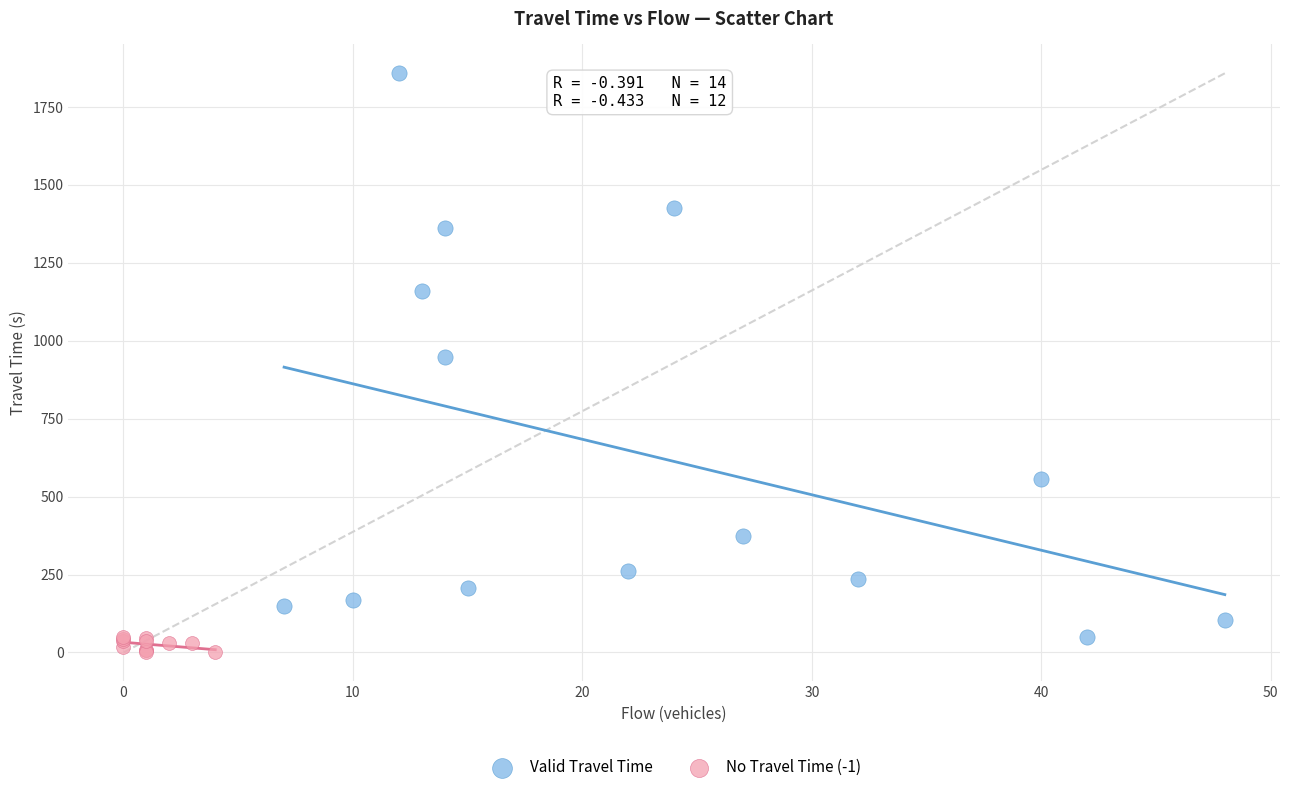

Which series has the widest spread of Y values?

Valid Travel Time